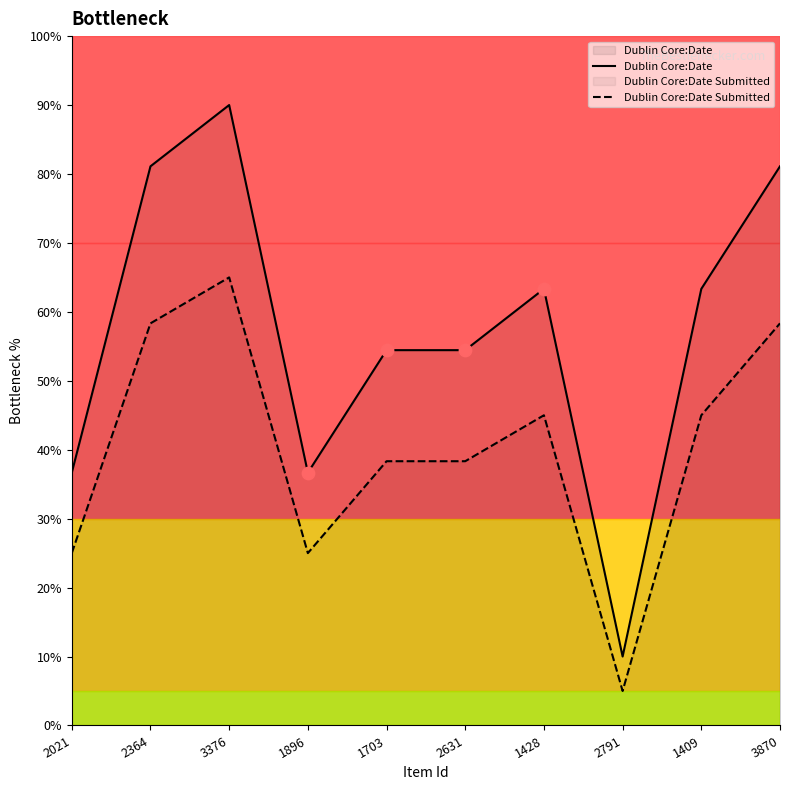

At which category is the sum across all series the highest?

3376